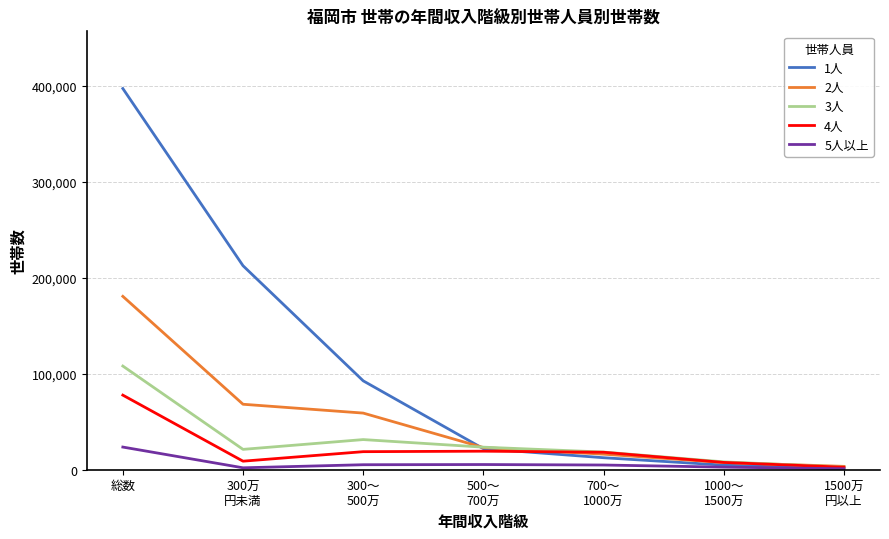

What value does the 5人以上 series have at 700～
1000万?

4900